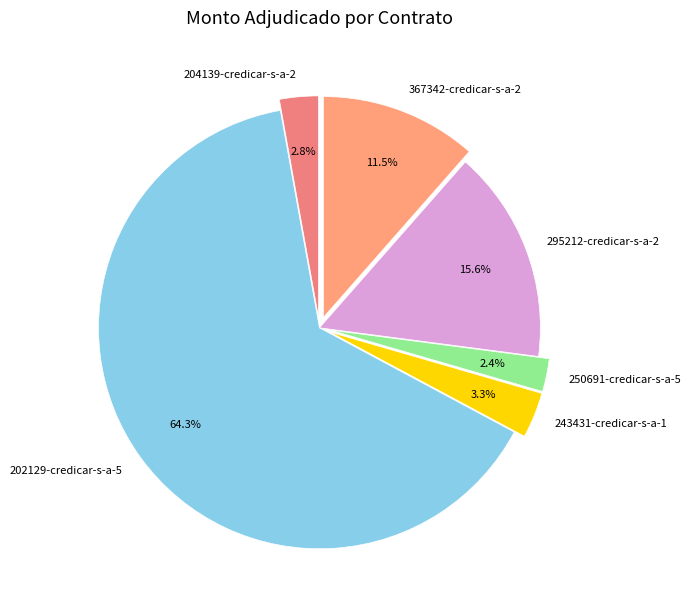

To the nearest percent, what percentage of the pie is 204139-credicar-s-a-2?

3%